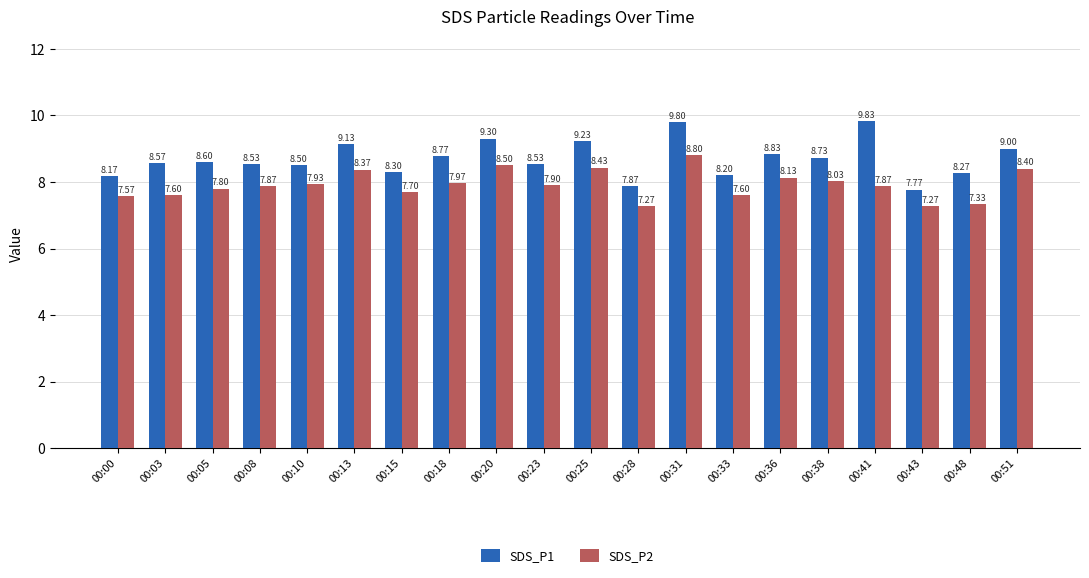

Reading right to left, transcribe all the data shown in this chart.

SDS_P1: 00:51=9.0	00:48=8.3	00:43=7.8	00:41=9.8	00:38=8.7	00:36=8.8	00:33=8.2	00:31=9.8	00:28=7.9	00:25=9.2	00:23=8.5	00:20=9.3	00:18=8.8	00:15=8.3	00:13=9.1	00:10=8.5	00:08=8.5	00:05=8.6	00:03=8.6	00:00=8.2
SDS_P2: 00:51=8.4	00:48=7.3	00:43=7.3	00:41=7.9	00:38=8.0	00:36=8.1	00:33=7.6	00:31=8.8	00:28=7.3	00:25=8.4	00:23=7.9	00:20=8.5	00:18=8.0	00:15=7.7	00:13=8.4	00:10=7.9	00:08=7.9	00:05=7.8	00:03=7.6	00:00=7.6